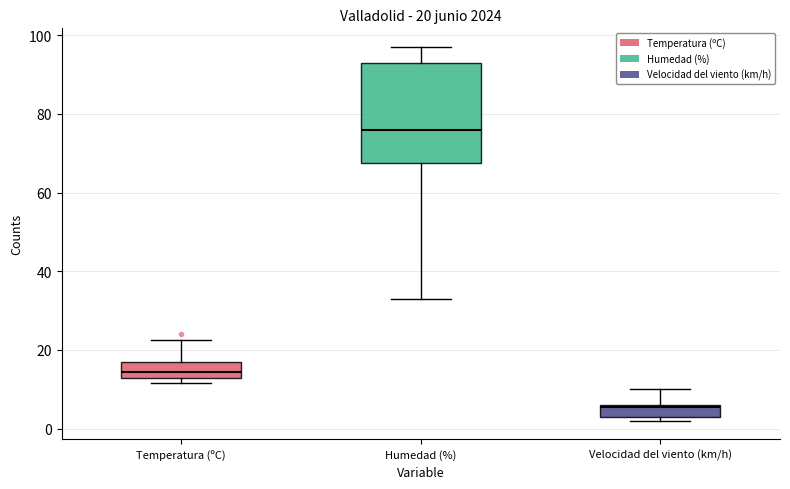

Comparing the boxes themselves (not the whiskers), which one is the tallest?

Humedad (%)